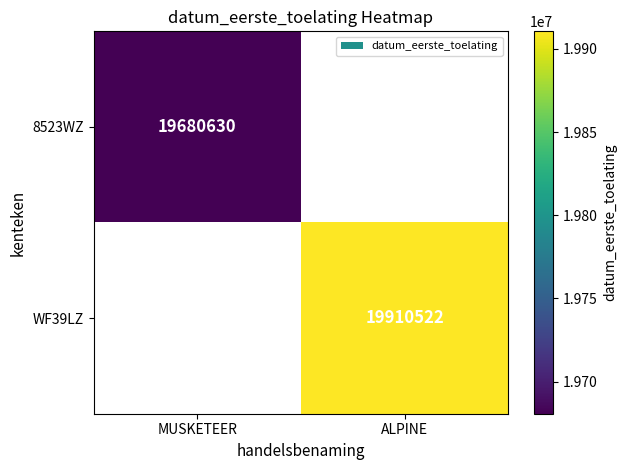

At how many categories does at least one series exceed 19793839?

1